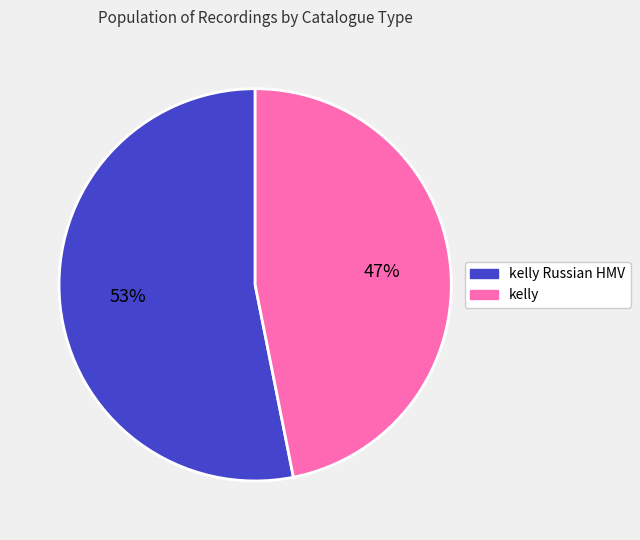

To the nearest percent, what is the average slice percentage?

50%